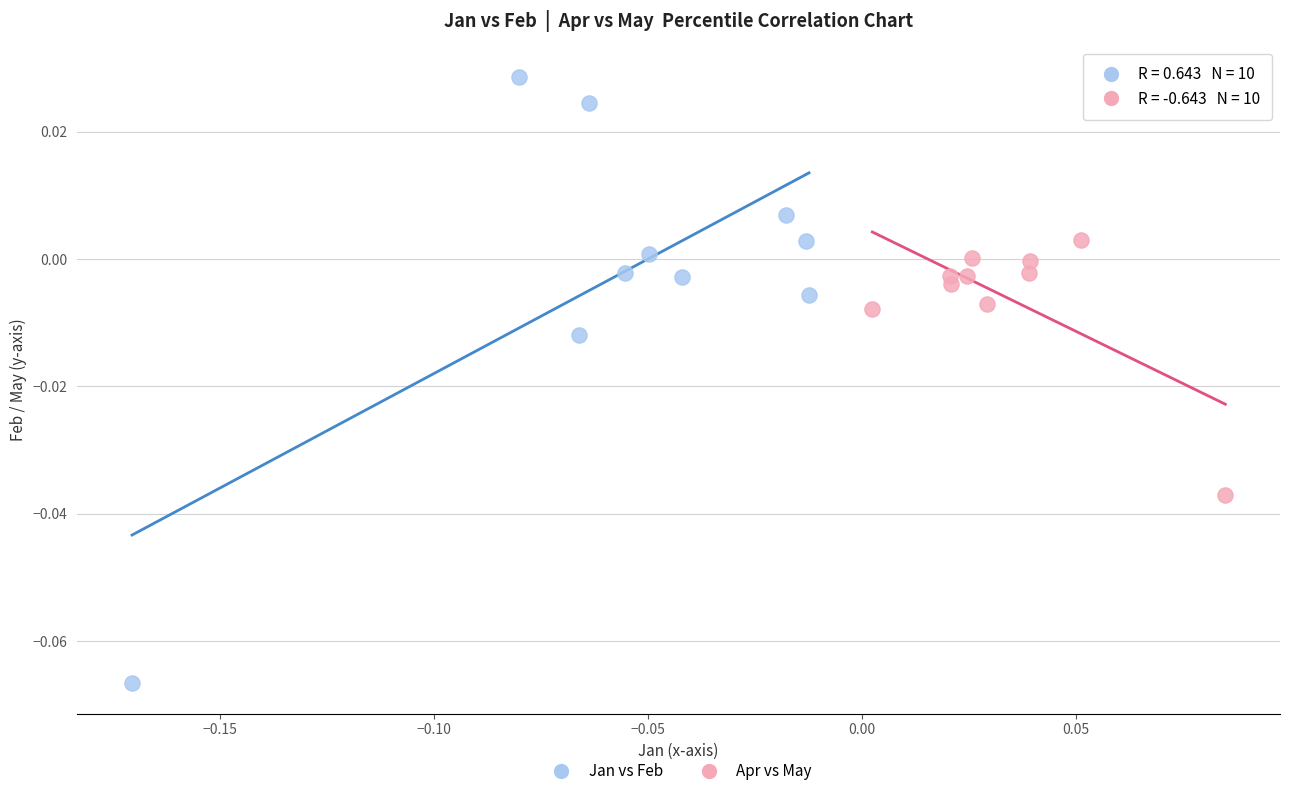

Which series reaches the maximum Y coordinate?

Jan vs Feb